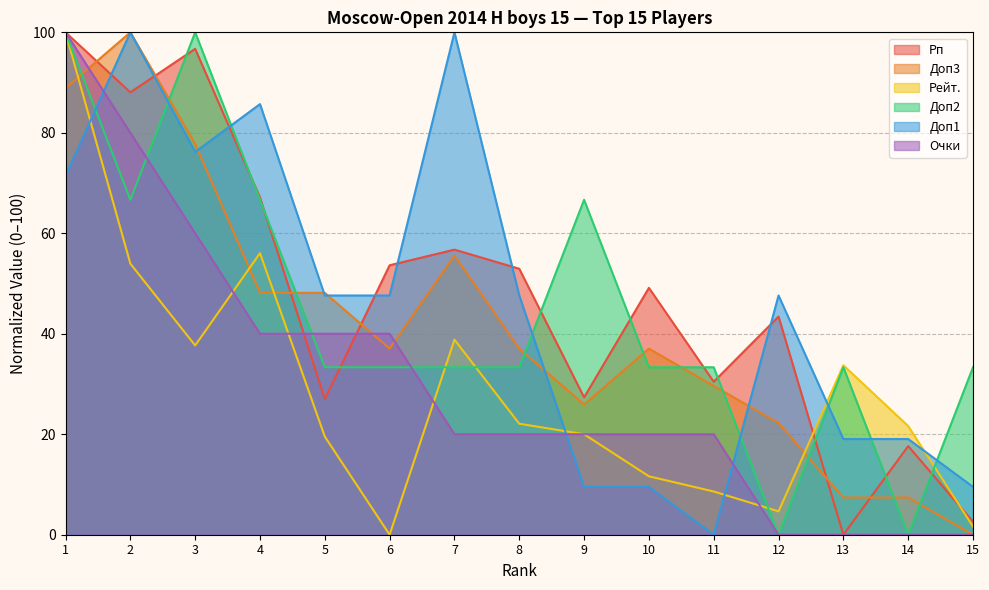

Is the value of Доп1 at 8 greater than the value of Очки at 8?

Yes